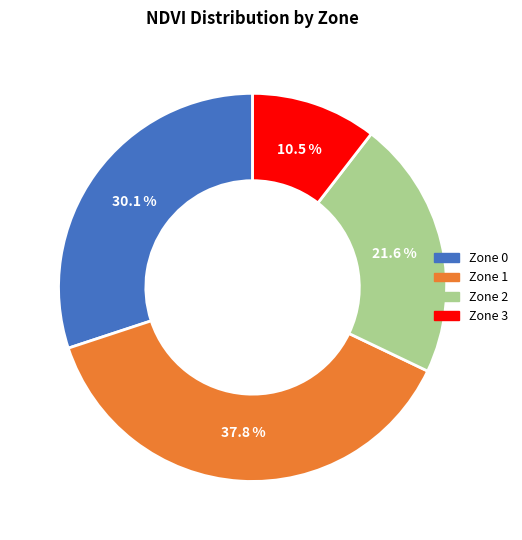

How many slices are in this pie chart?

4